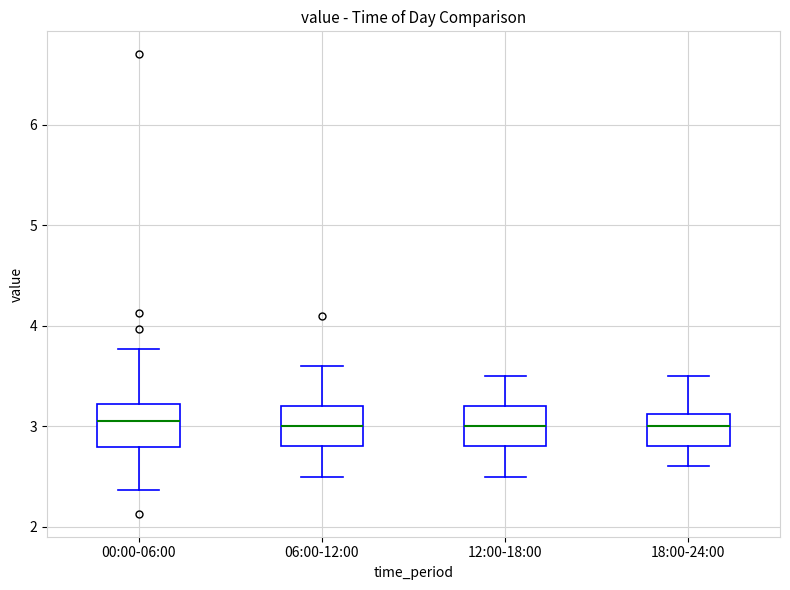

Where is the lower edge of the box for 12:00-18:00 on the y-axis? The values are not printed on the chart, so give them approximately, as read against the axis.

2.8